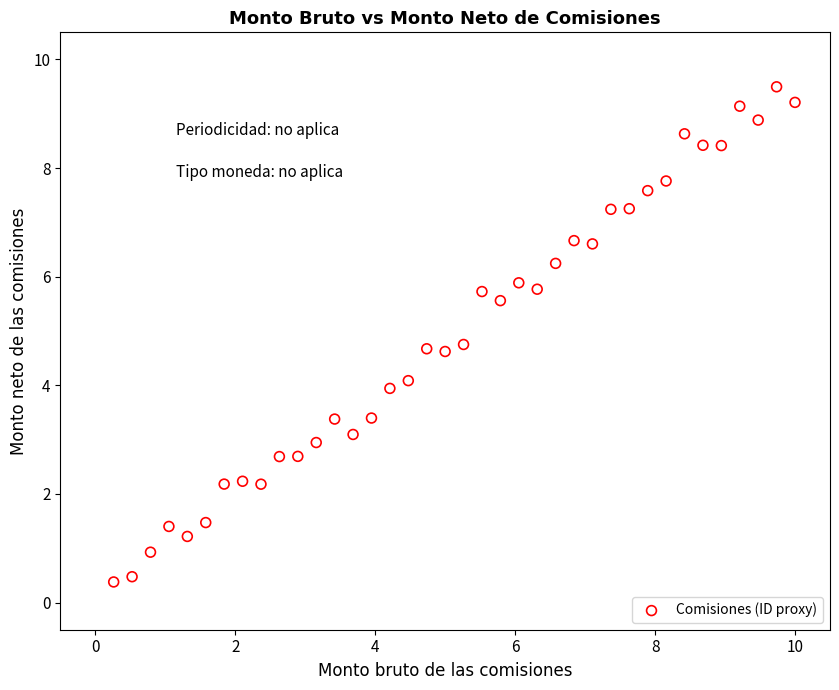

What is the range of Y values (max minus min)?

9.1